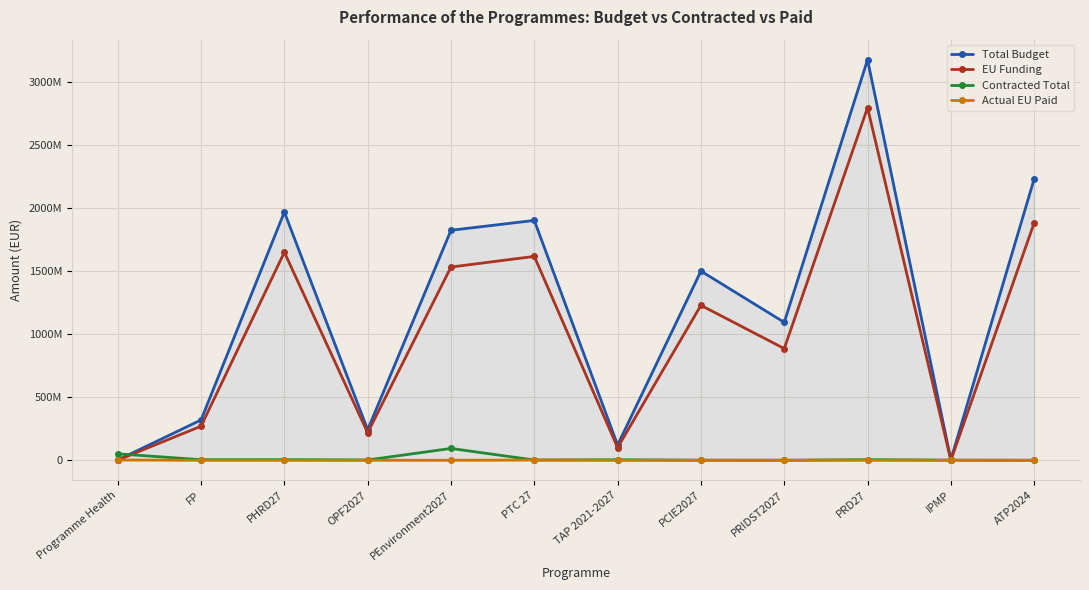

Is the value of Actual EU Paid at Programme Health greater than the value of Total Budget at PRD27?

No